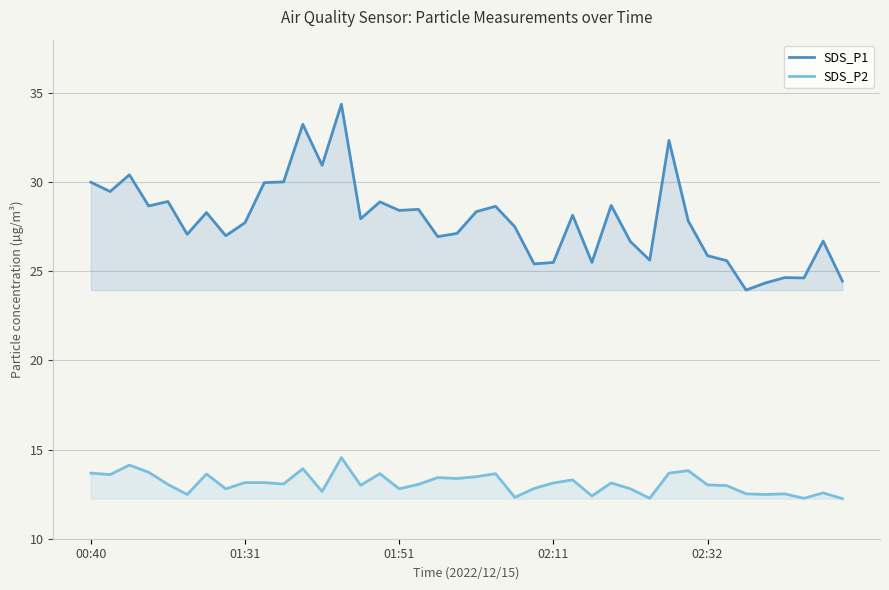

Which series has the largest range (max minus min)?

SDS_P1